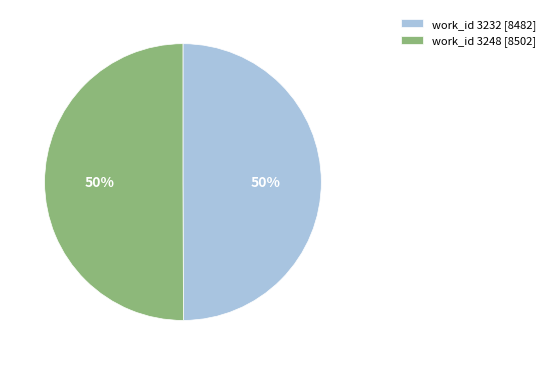

The work_id 3232 [8482] slice represents 60% of the pie. True or false?

False